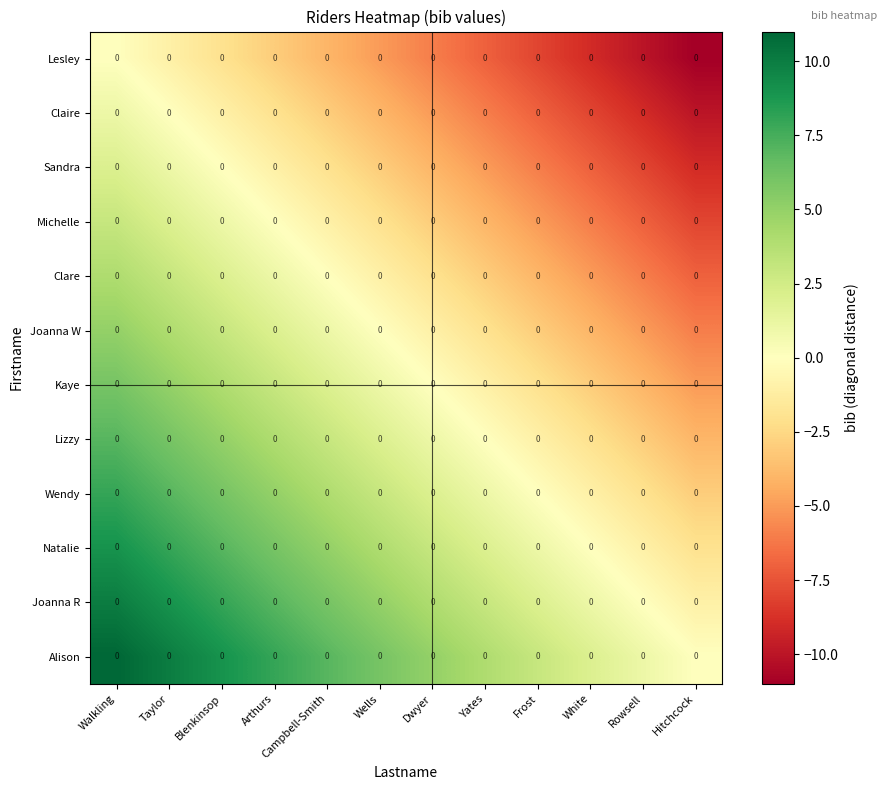

What is the sum of the Kaye values at Taylor and Walkling?

11